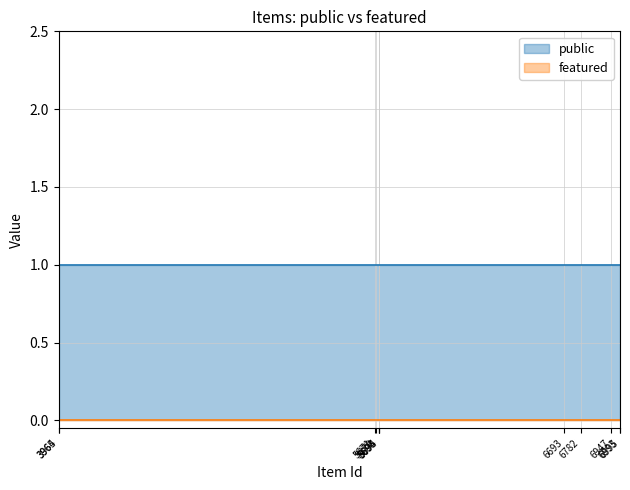

Which has a higher value, 3965 or 5693?

3965